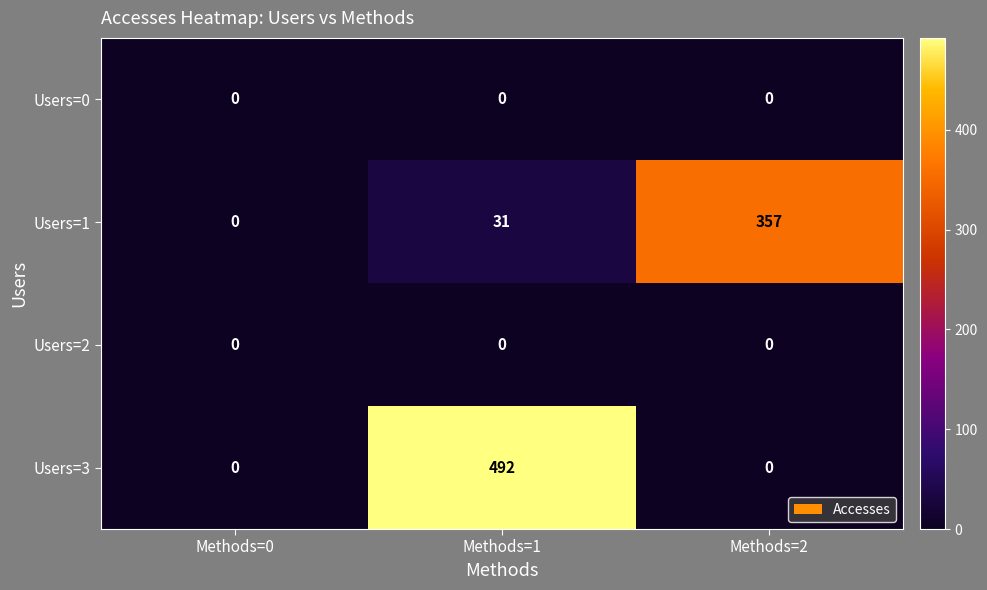

Between Methods=0 and Methods=2, which series saw the biggest shift?

Users=1